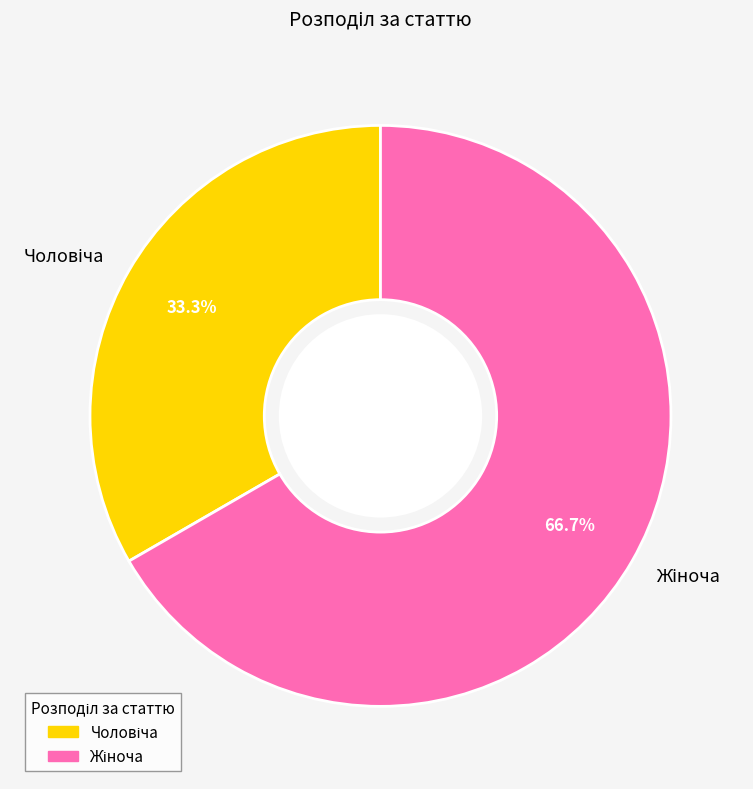

Is there a majority slice in this chart?

Yes